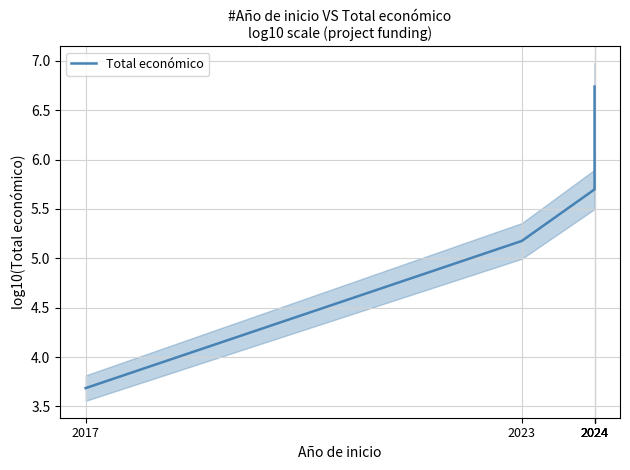

What is the difference between the maximum and second lowest values?

1.6